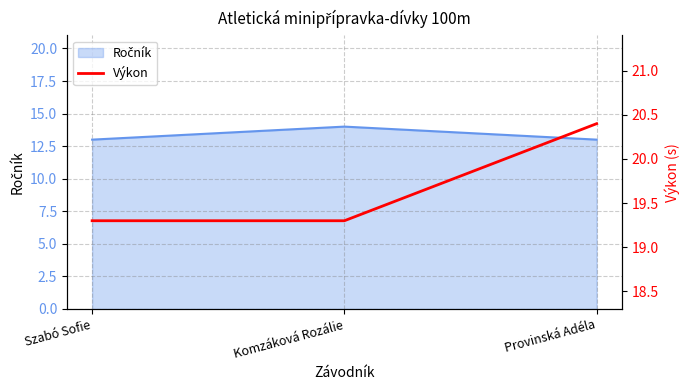

Rank the categories by value from lowest to highest.

Szabó Sofie, Komzáková Rozálie, Provinská Adéla